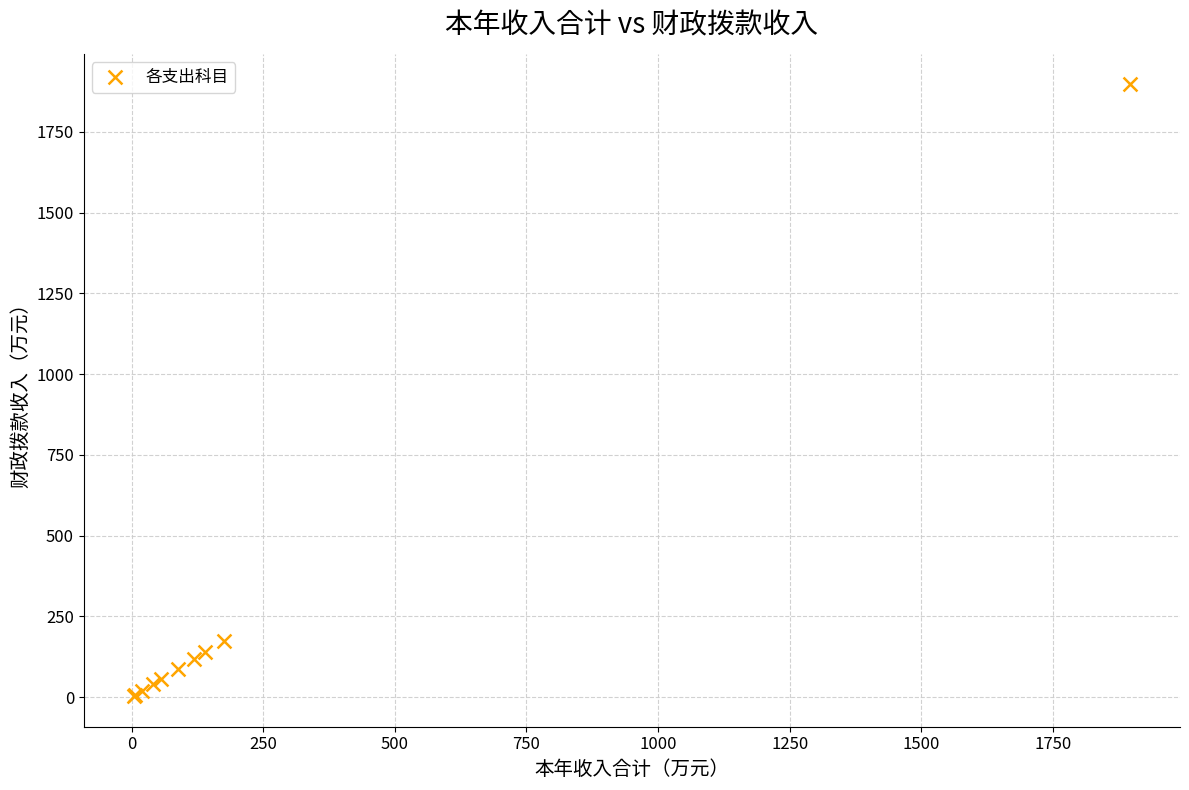

What Y value in the scatter plot is closest to 949?

175.0